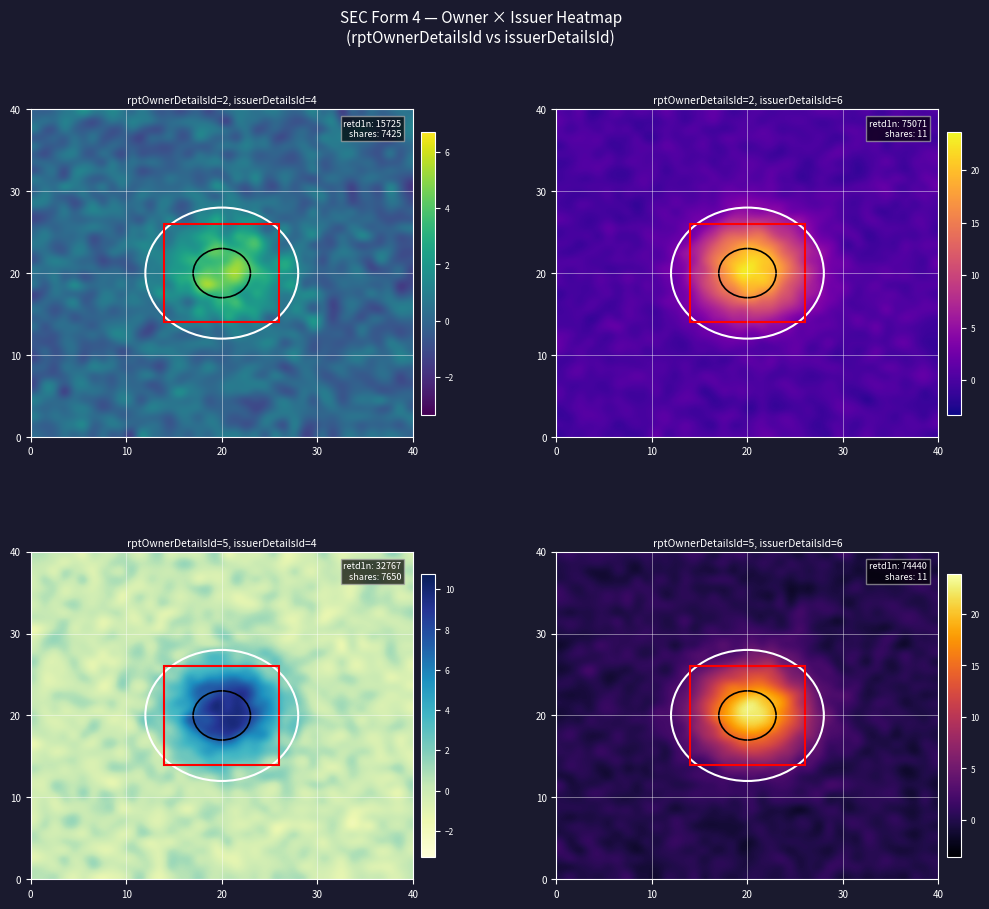

What is the total value across all series at 16?

131.0